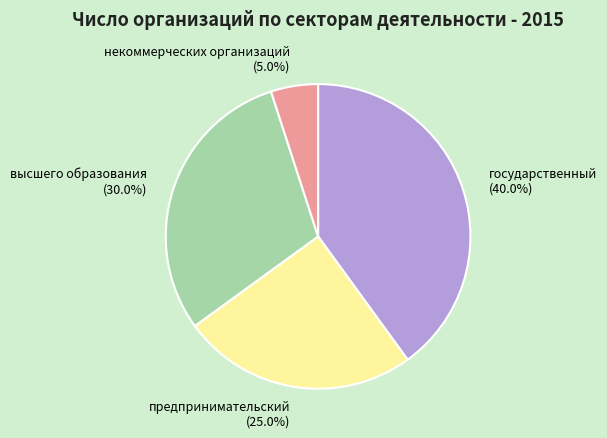

The высшего образования slice represents 30% of the pie. True or false?

True